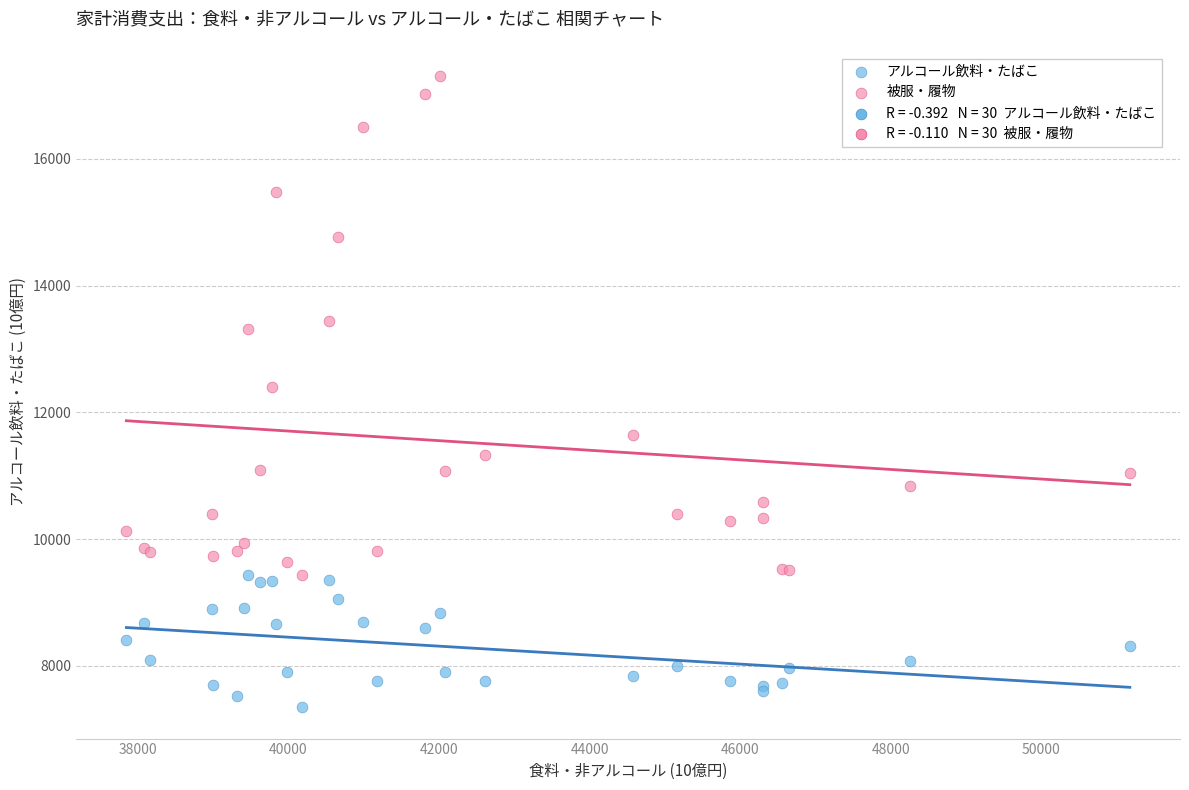

Which series contains the lowest Y value?

アルコール飲料・たばこ